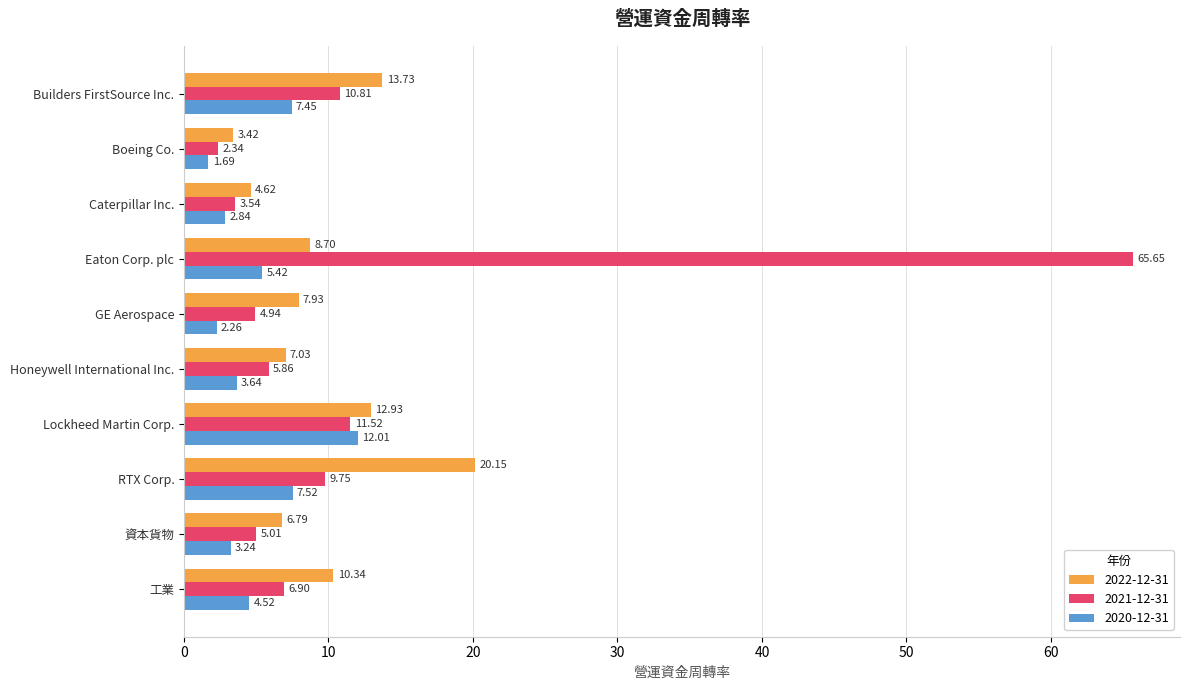

At which category is the sum across all series the highest?

Eaton Corp. plc